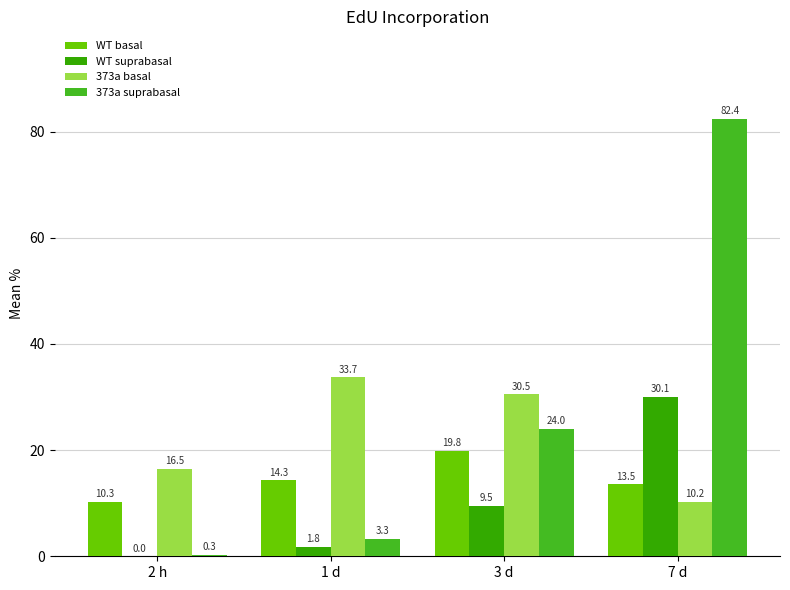

The 373a suprabasal series shows 11.0 at 3 d. True or false?

False